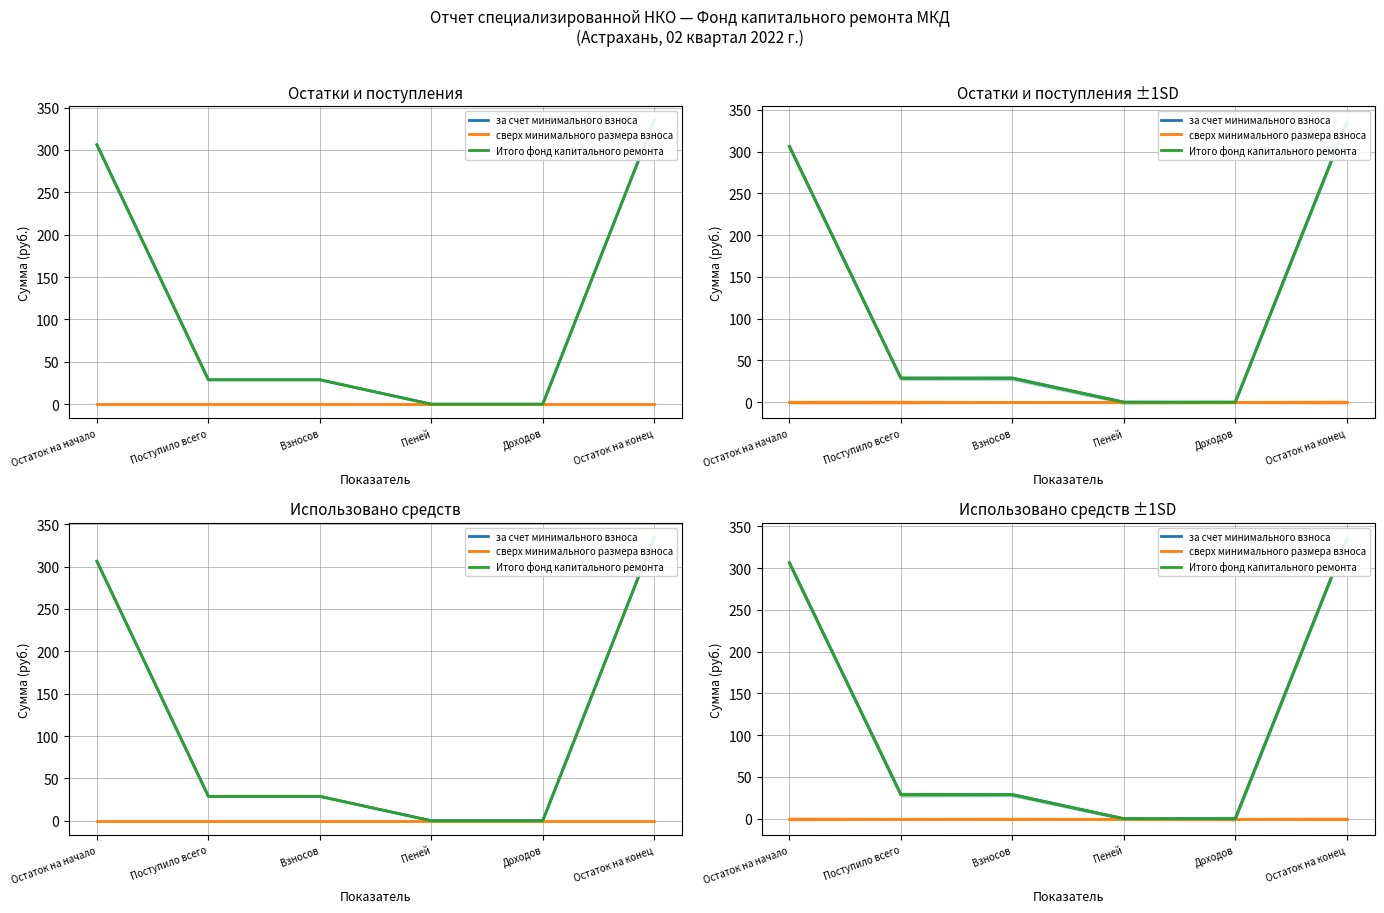

Count the number of data series in this chart.

3